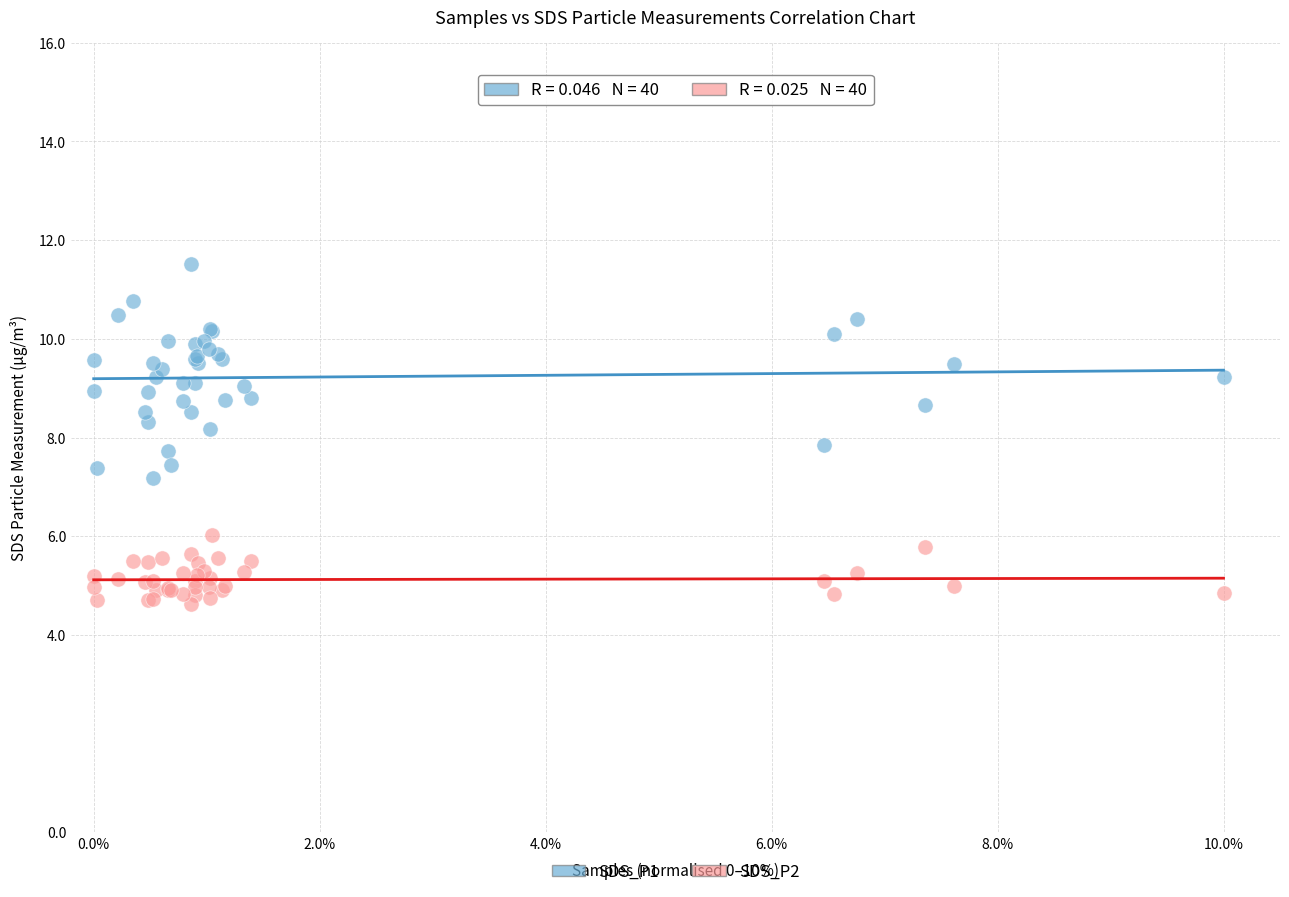

What are all the series names shown in the legend?

SDS_P1, SDS_P2